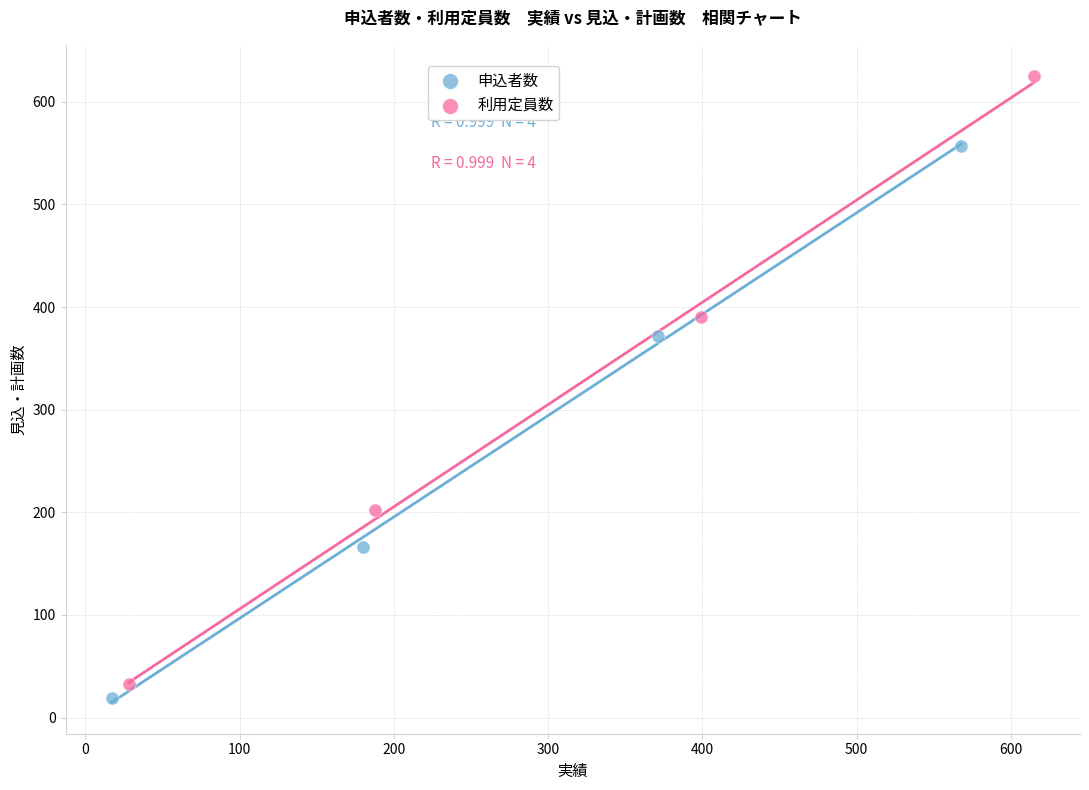

Which series has the largest Y range (max minus min)?

利用定員数